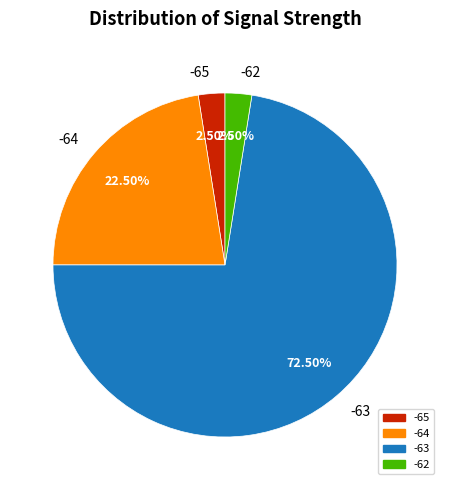

What is the ratio of the value at -64 to the value at -65?

9.0